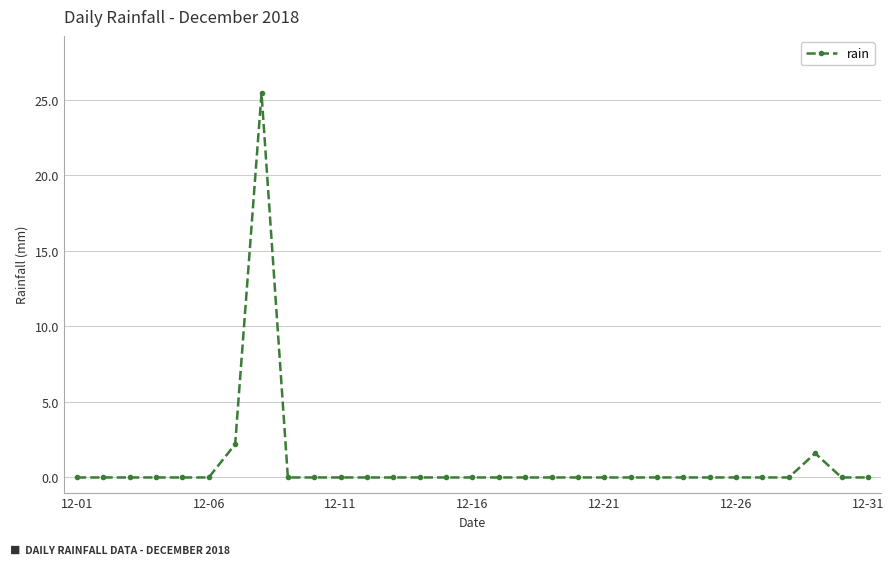

What is the sum of all values?

29.2